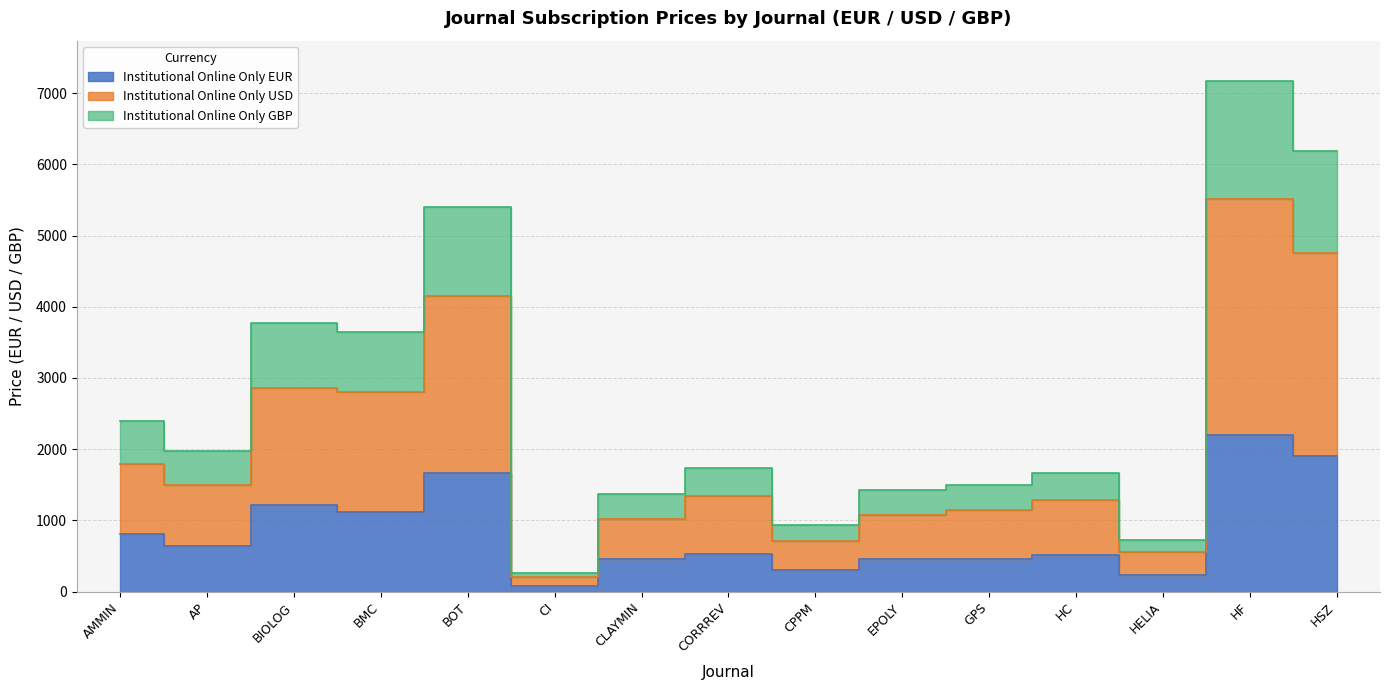

The value of Institutional Online Only EUR at CORRREV is 236. True or false?

False